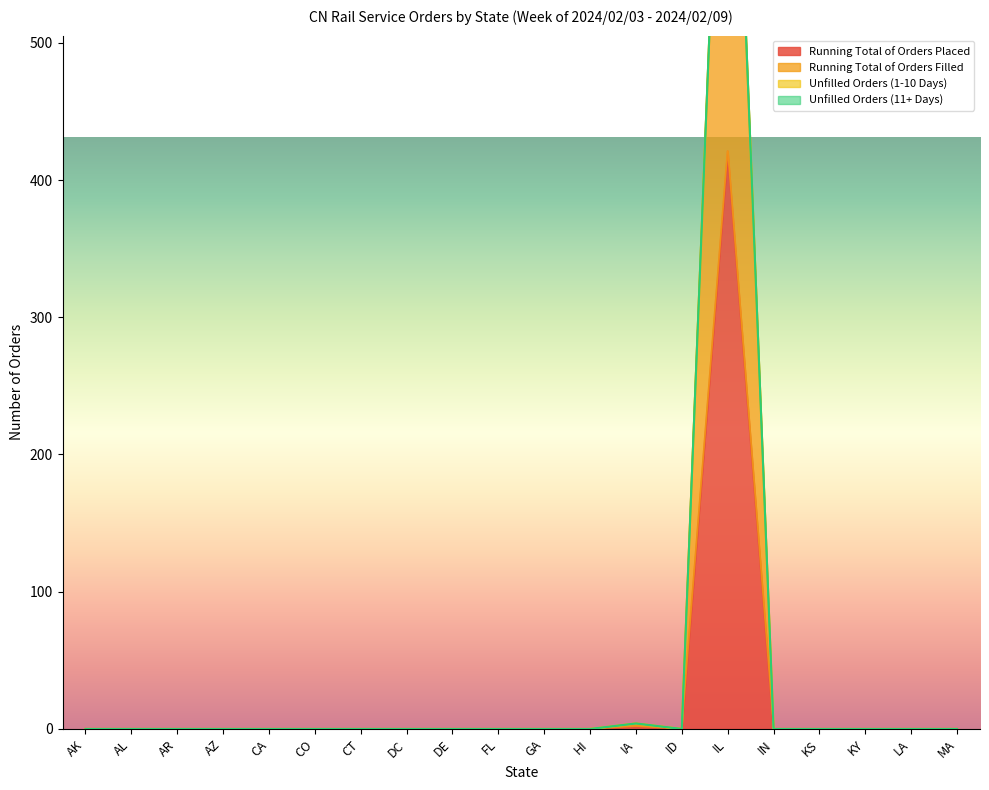

The Running Total of Orders Placed series shows 554 at IL. True or false?

False